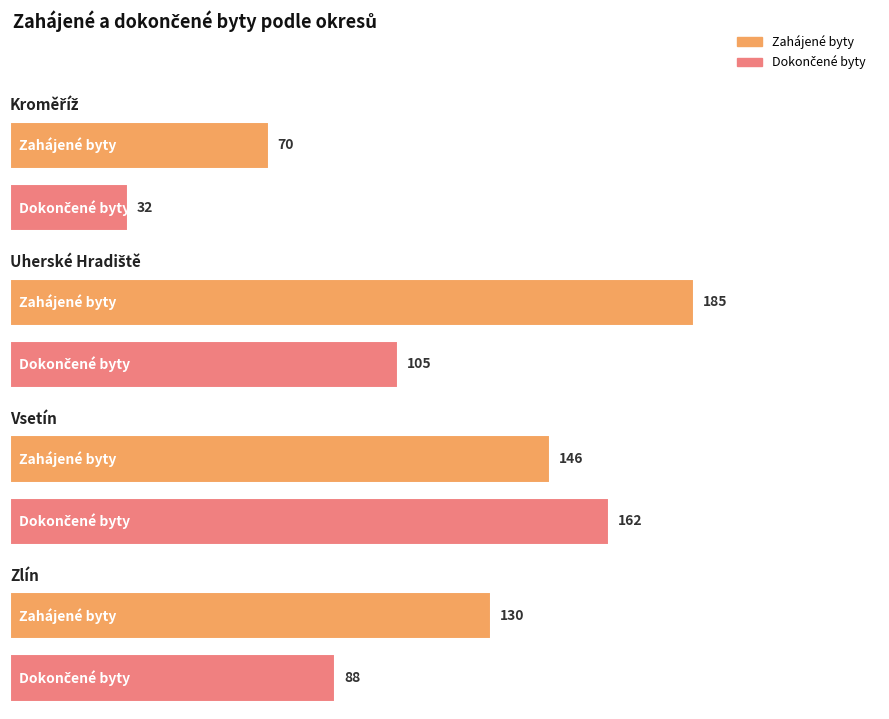

What is the difference between the maximum and minimum values in the Zahájené byty series?

115